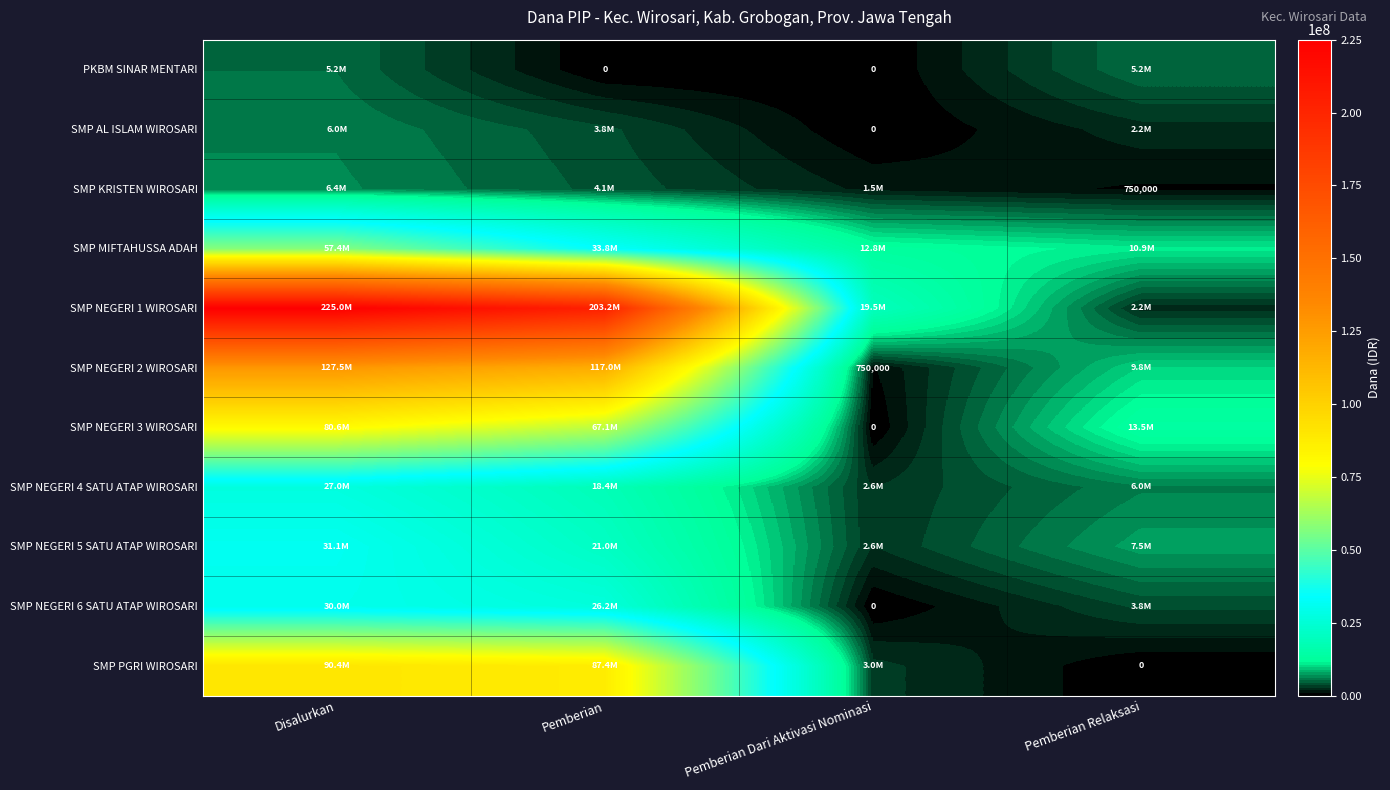

Rank the categories by SMP KRISTEN WIROSARI value from lowest to highest.

Pemberian Relaksasi, Pemberian Dari Aktivasi Nominasi, Pemberian, Disalurkan